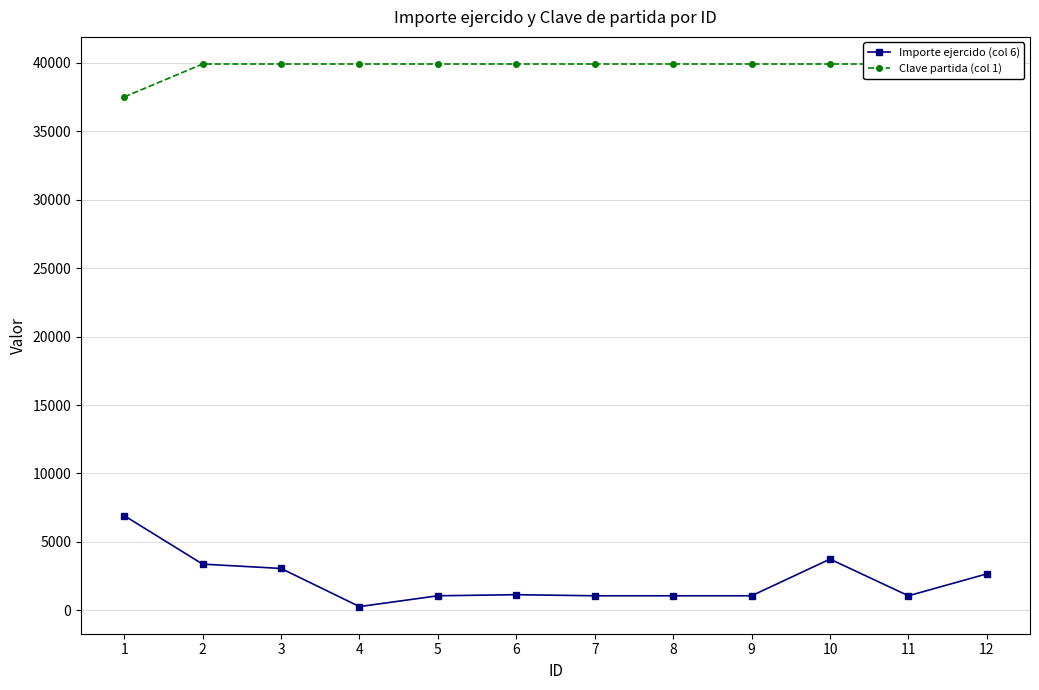

What is the minimum value for Clave partida (col 1)?

37510.0